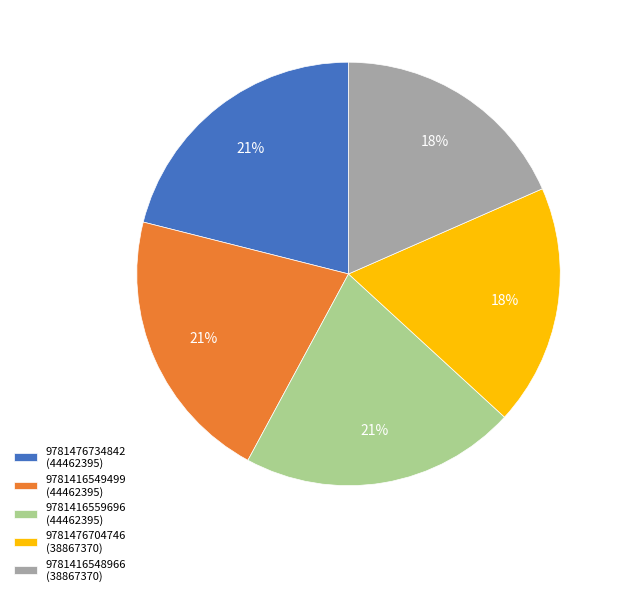

To the nearest percent, what is the difference between the 9781416549499 and 9781416548966 slice percentages?

3%